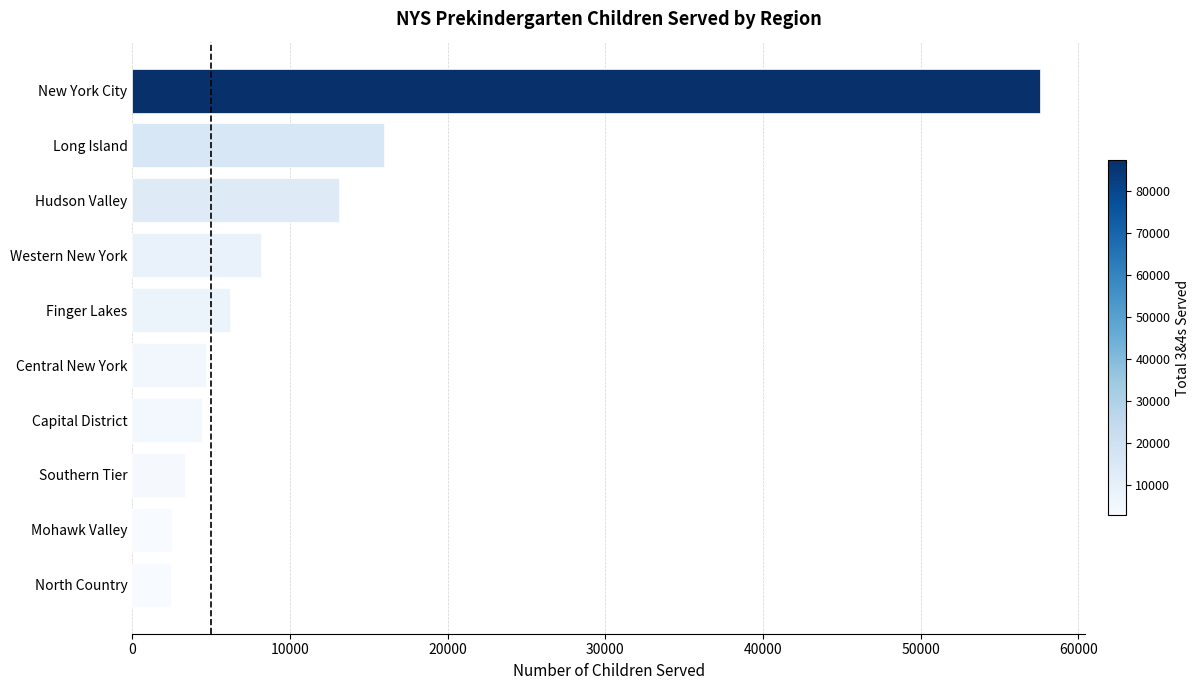

What is the change in value from Southern Tier to Finger Lakes?

+2811